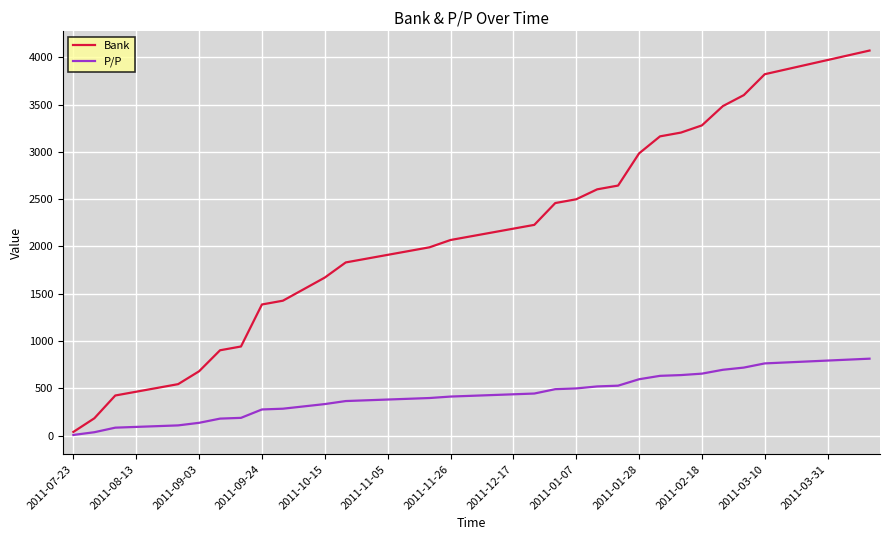

Which series has the widest spread of values?

Bank